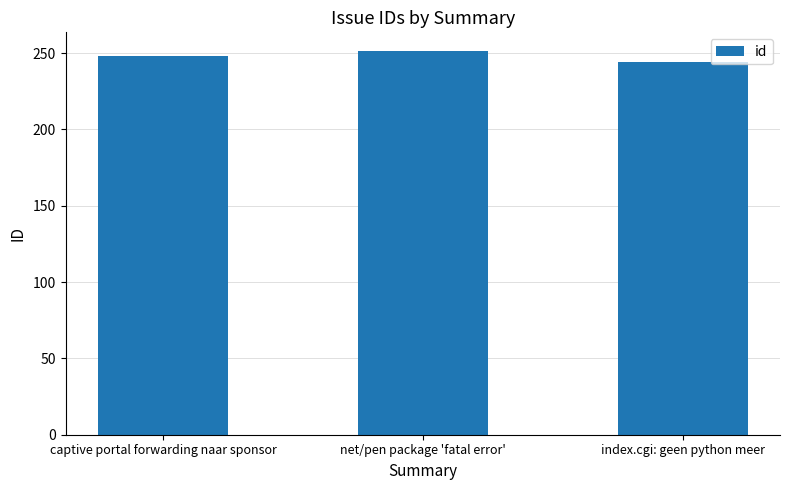

What is the sum of the values at captive portal forwarding naar sponsor and net/pen package 'fatal error'?

499